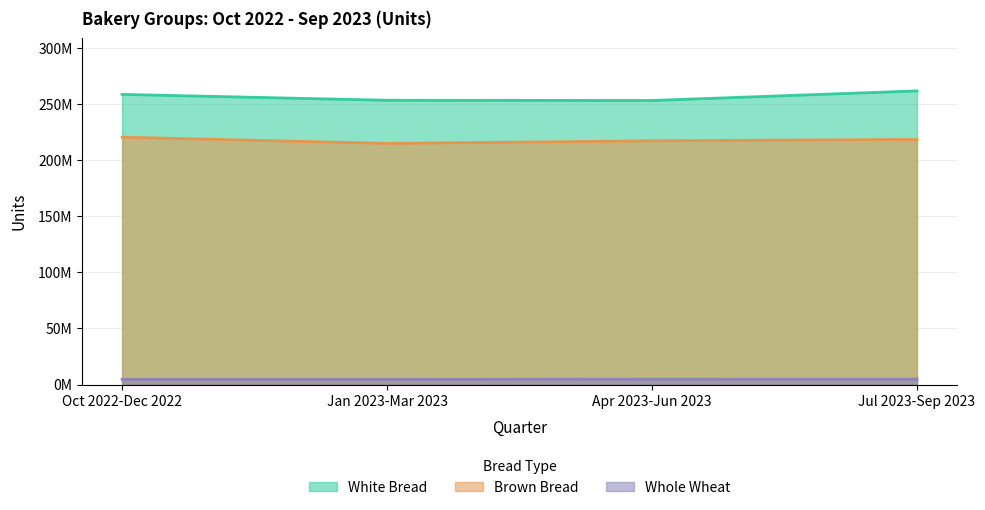

What is the sum of all White Bread values?

1026215486